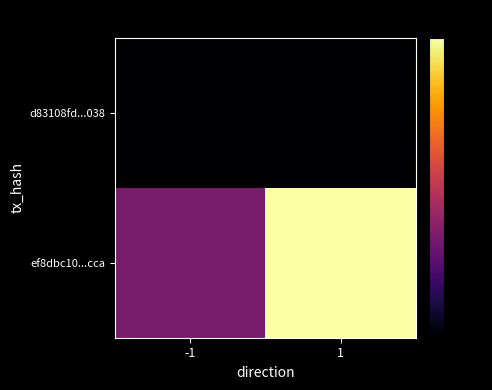

What is the minimum value shown in the chart?

-1